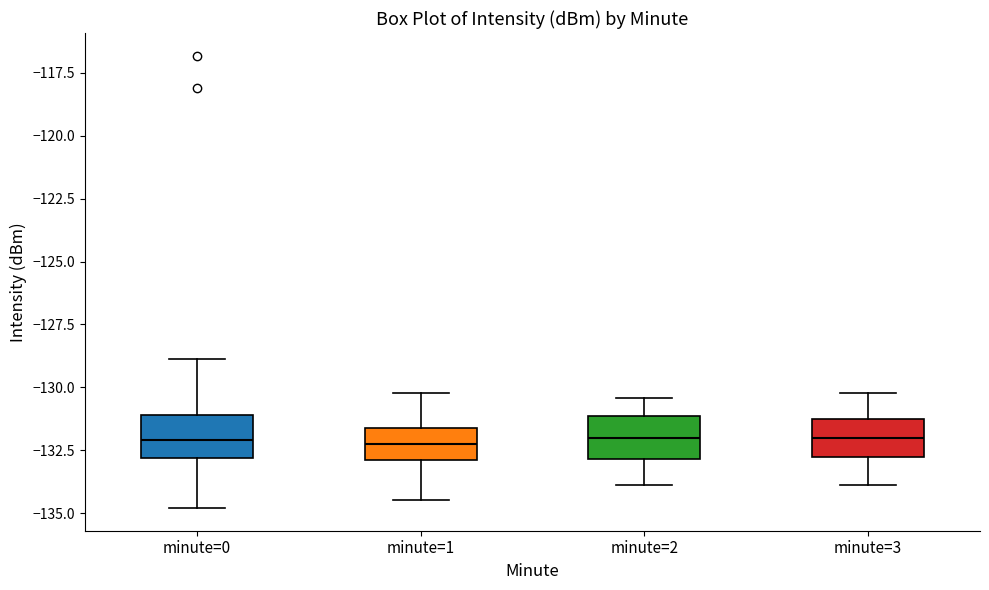

Reading left to right, read every box against the y-axis: the position of its median line, the range the box covers, and the ends of its whiskers. The values are not printed on the chart, so give them approximately, as read against the axis.

minute=0: median -132.0, box -133.0 to -131.0, whiskers -135.0 to -129.0
minute=1: median -132.5, box -133.0 to -131.5, whiskers -134.5 to -130.0
minute=2: median -132.0, box -133.0 to -131.0, whiskers -134.0 to -130.5
minute=3: median -132.0, box -133.0 to -131.5, whiskers -134.0 to -130.0